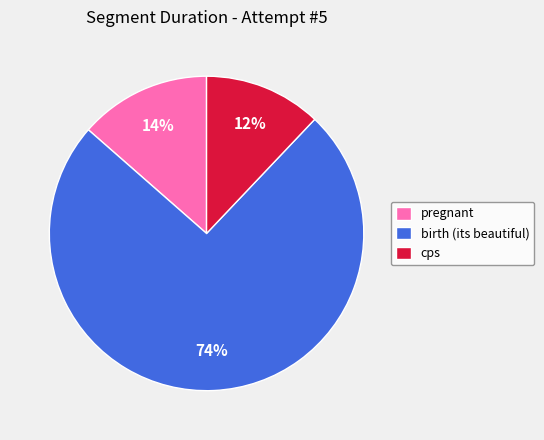

Rank the categories by value from lowest to highest.

cps, pregnant, birth (its beautiful)